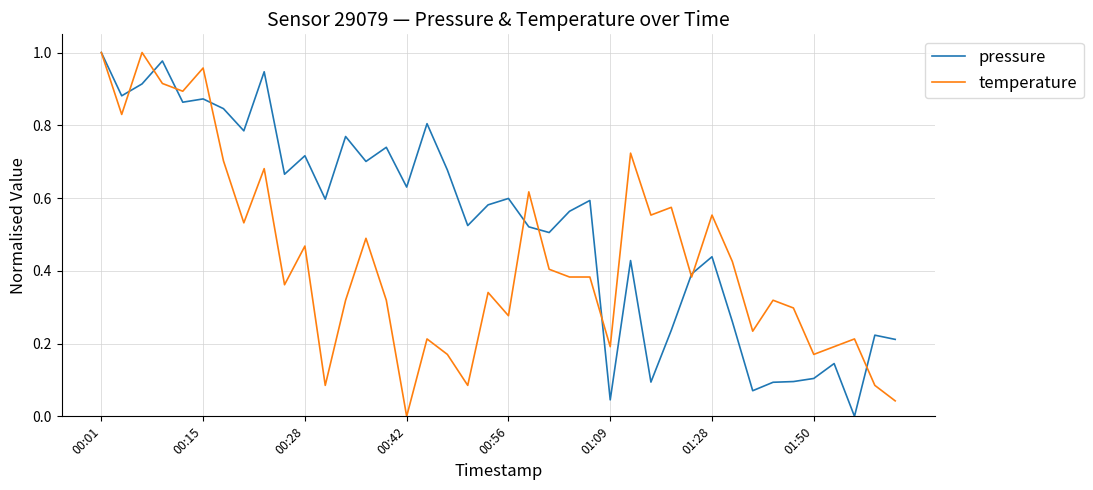

Rank the series by their average value, from highest to lowest.

pressure, temperature